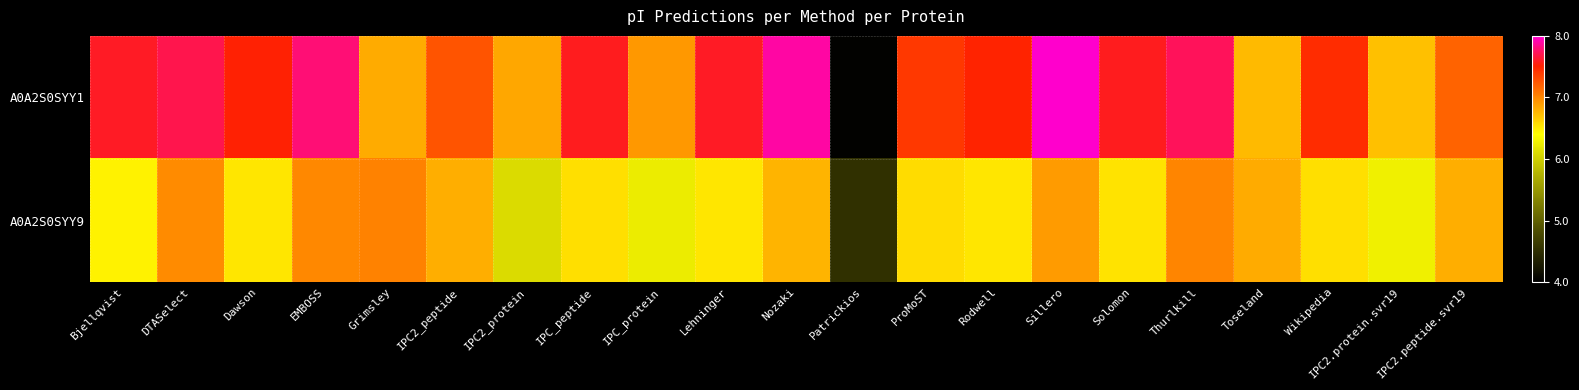

Reading left to right, what are all the values shown in this chart?

A0A2S0SYY1: Bjellqvist=7.6	DTASelect=7.7	Dawson=7.5	EMBOSS=7.8	Grimsley=6.8	IPC2_peptide=7.3	IPC2_protein=6.8	IPC_peptide=7.6	IPC_protein=6.9	Lehninger=7.6	Nozaki=7.9	Patrickios=4.0	ProMoST=7.4	Rodwell=7.5	Sillero=8.0	Solomon=7.6	Thurlkill=7.7	Toseland=6.7	Wikipedia=7.5	IPC2.protein.svr19=6.7	IPC2.peptide.svr19=7.2
A0A2S0SYY9: Bjellqvist=6.5	DTASelect=7.0	Dawson=6.5	EMBOSS=7.0	Grimsley=7.0	IPC2_peptide=6.8	IPC2_protein=6.1	IPC_peptide=6.5	IPC_protein=6.2	Lehninger=6.5	Nozaki=6.8	Patrickios=4.5	ProMoST=6.6	Rodwell=6.5	Sillero=6.9	Solomon=6.5	Thurlkill=7.0	Toseland=6.8	Wikipedia=6.5	IPC2.protein.svr19=6.3	IPC2.peptide.svr19=6.8